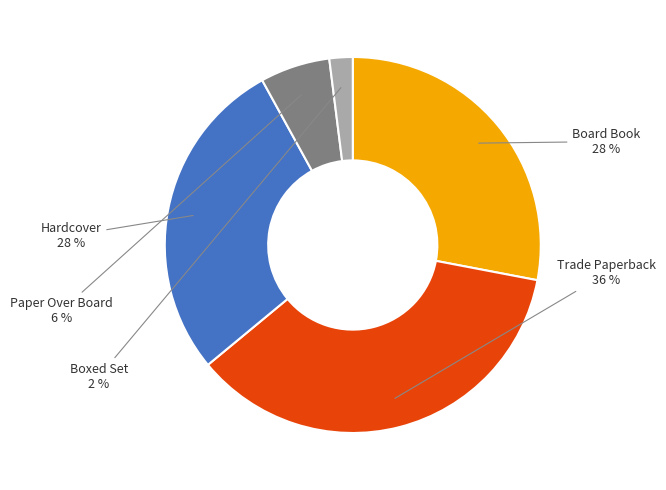

To the nearest percent, what is the combined percentage of Board Book and Boxed Set?

30%